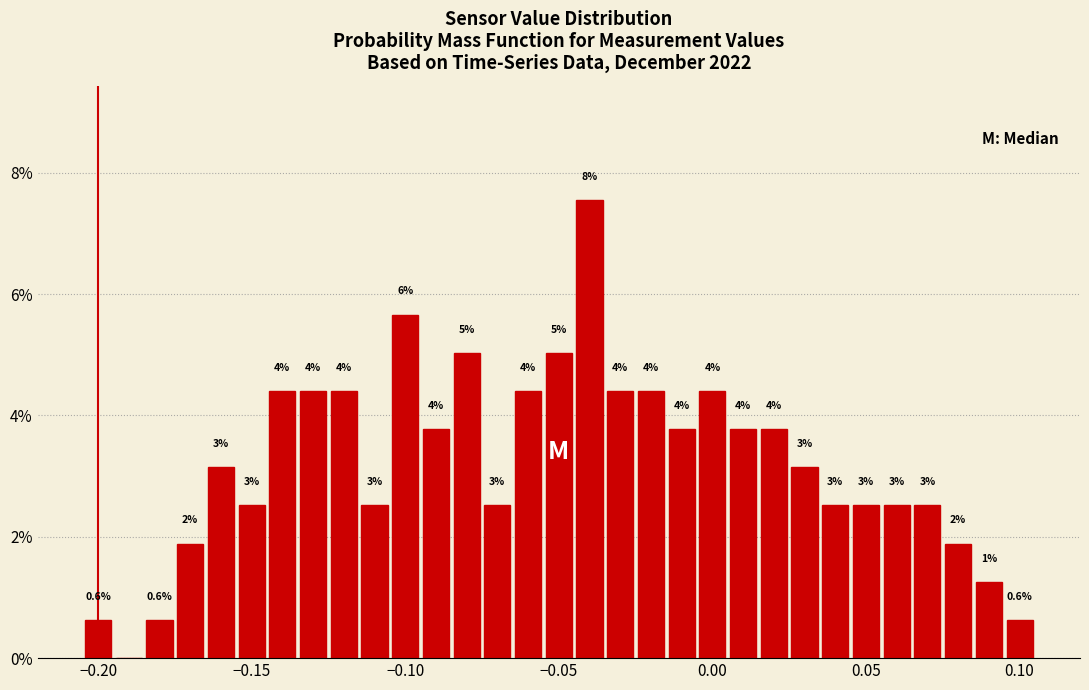

Read against the x-axis, roughly where is the centre of the tallest bar?

-0.040